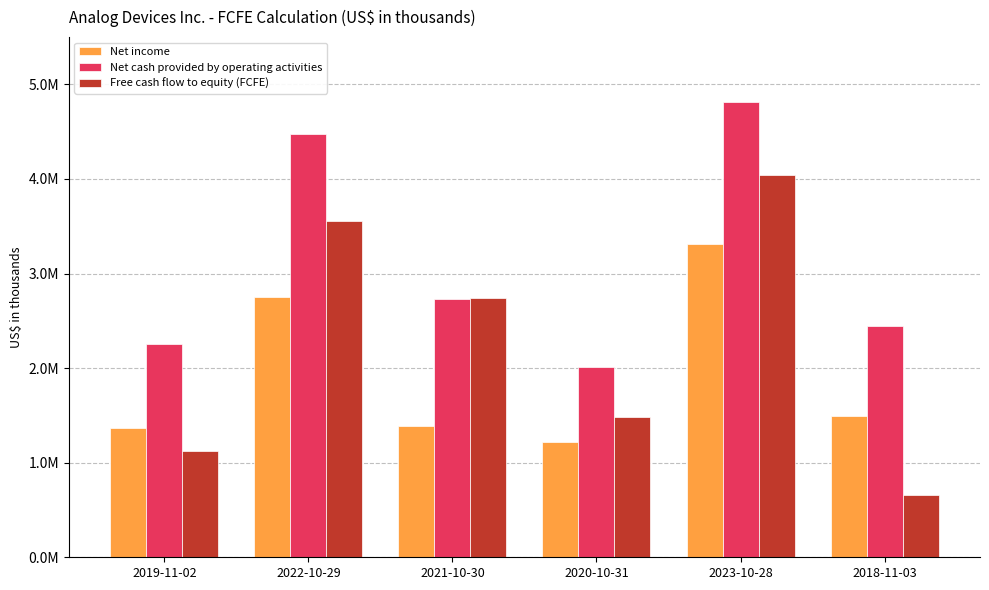

Which series has the largest total across all categories?

Net cash provided by operating activities